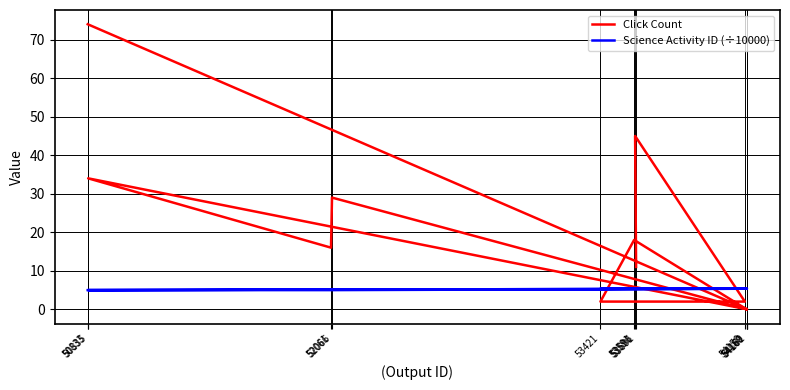

What is the total value across all series at 53591?

23.3